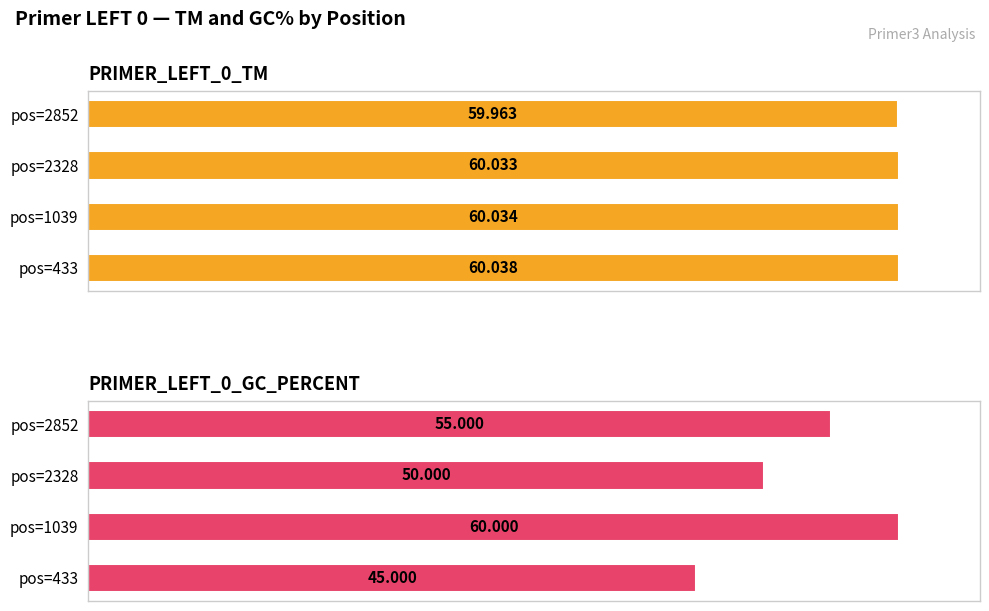

What is the value of the PRIMER_LEFT_0_TM bar at the 2nd from the left?

60.0